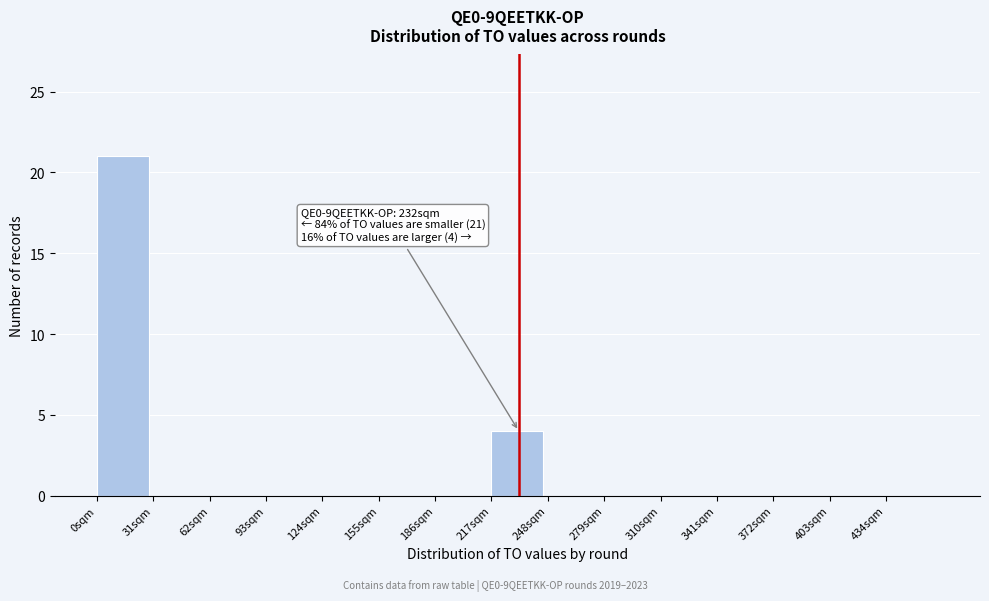

Over which range of the x-axis is the bar tallest?

0 to 31